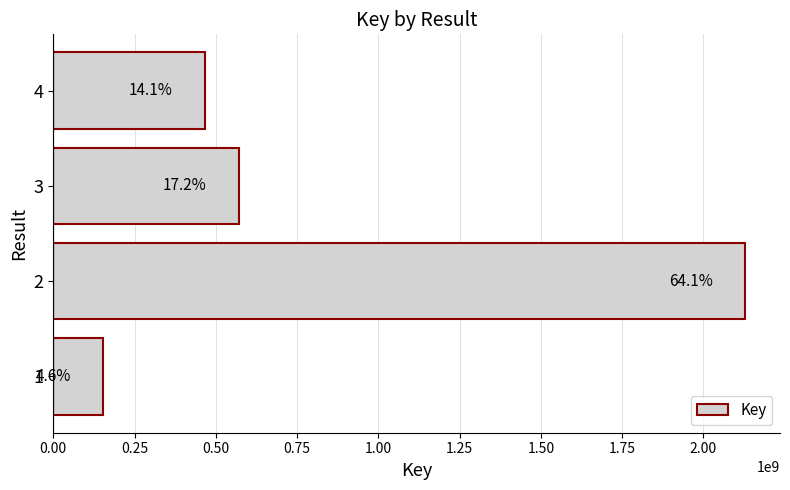

Does the chart contain any negative values?

No